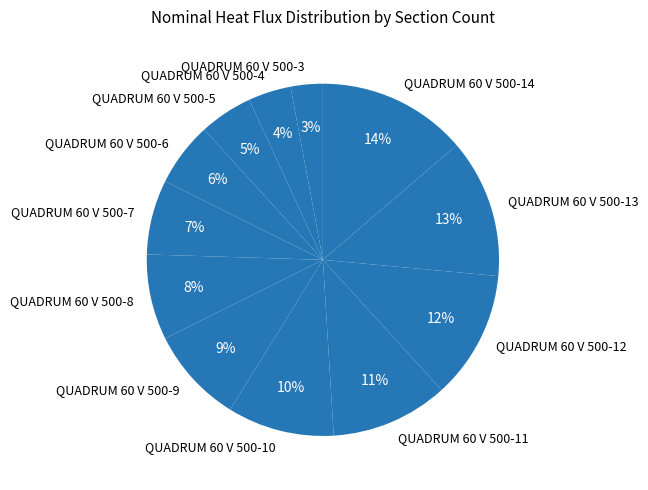

Which has a higher value, QUADRUM 60 V 500-4 or QUADRUM 60 V 500-9?

QUADRUM 60 V 500-9